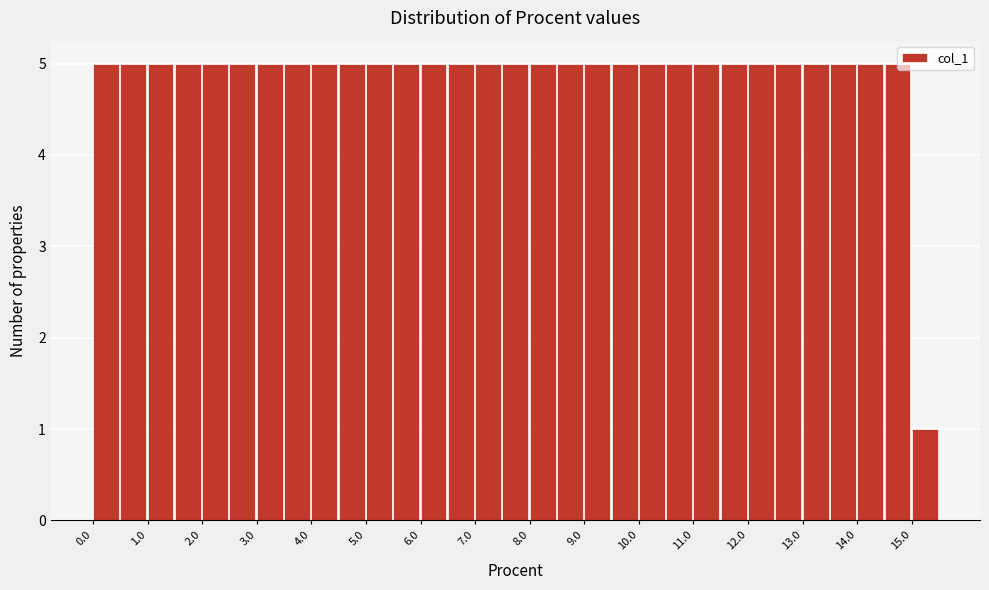

What is the height of the bar covering 10.5 to 11.0 on the x-axis? The values are not printed on the chart, so give them approximately, as read against the axis.

5